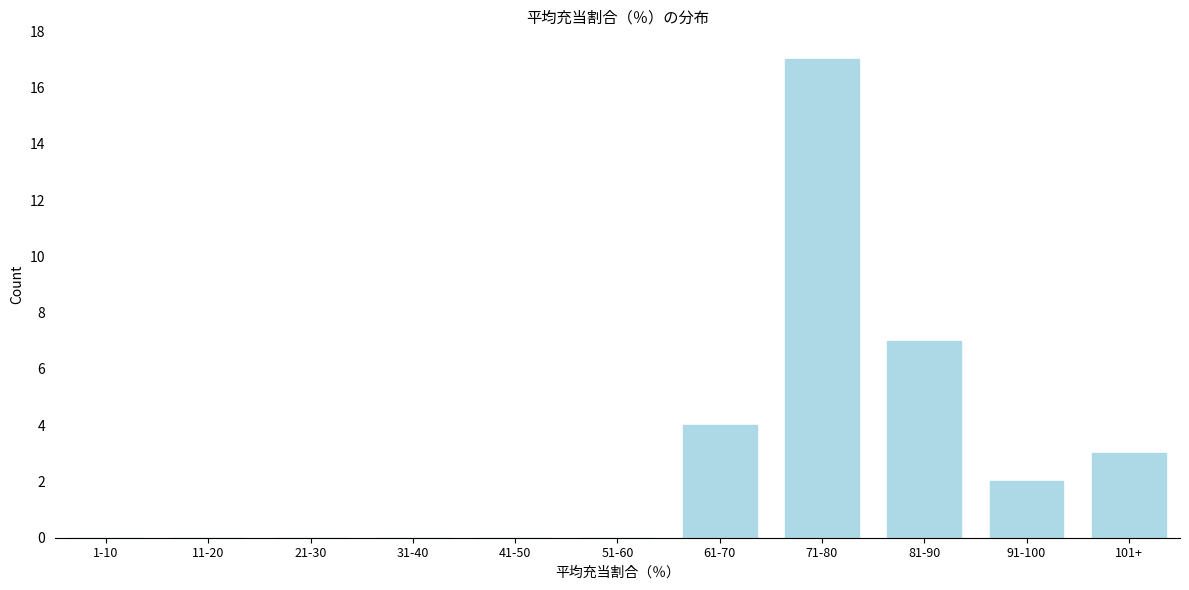

Reading left to right, what are all the values shown in this chart?

1-10=0	11-20=0	21-30=0	31-40=0	41-50=0	51-60=0	61-70=4	71-80=17	81-90=7	91-100=2	101+=3